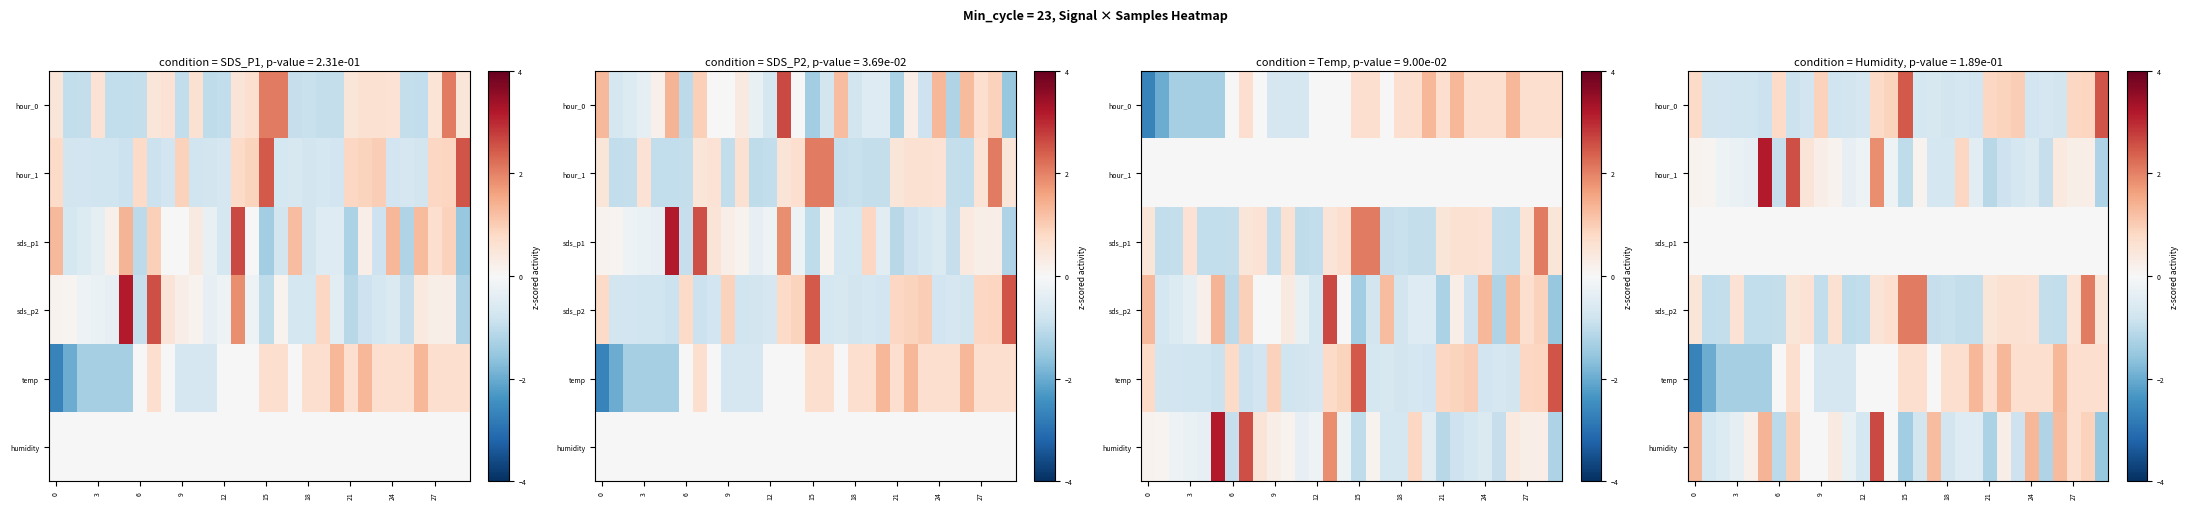

How many values in the humidity series are below 0?

17